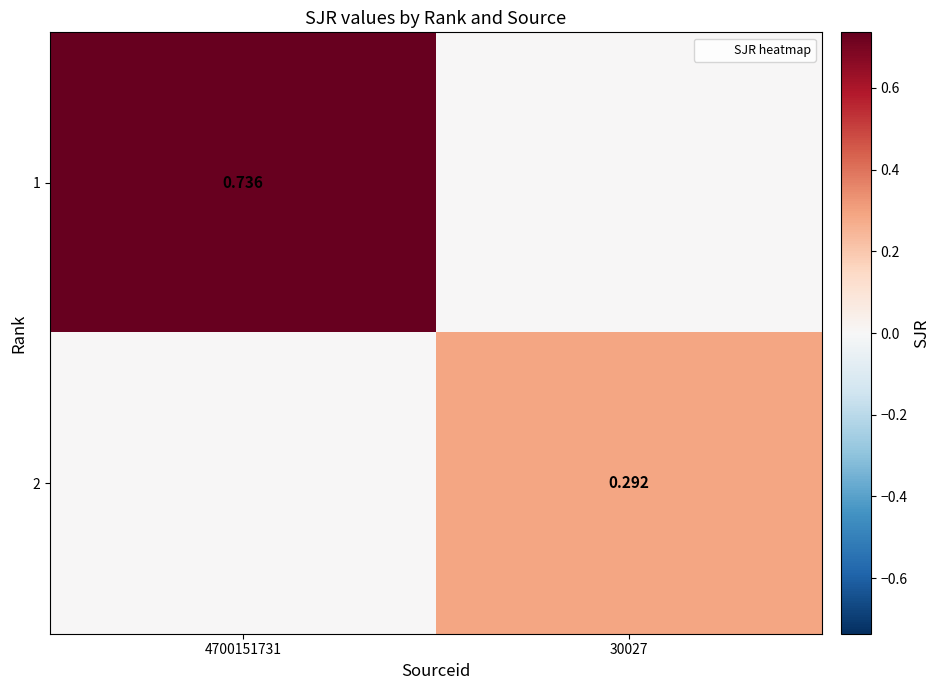

At how many categories does at least one series exceed 0?

2